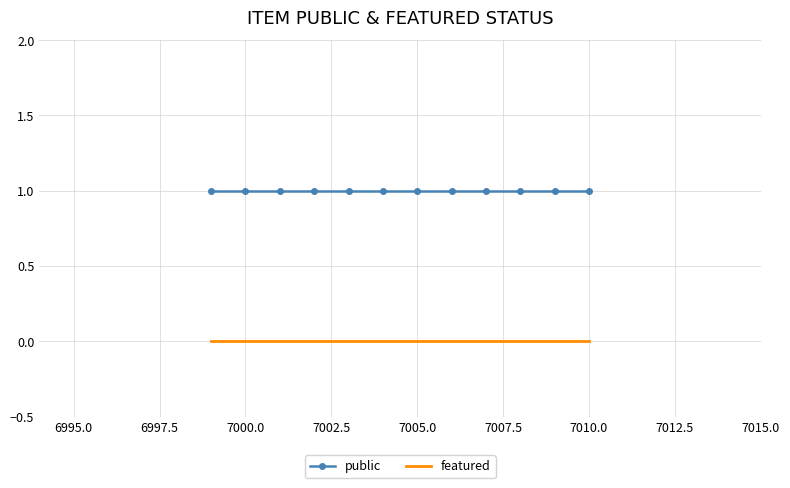

List the series in order of their peak value, lowest first.

featured, public